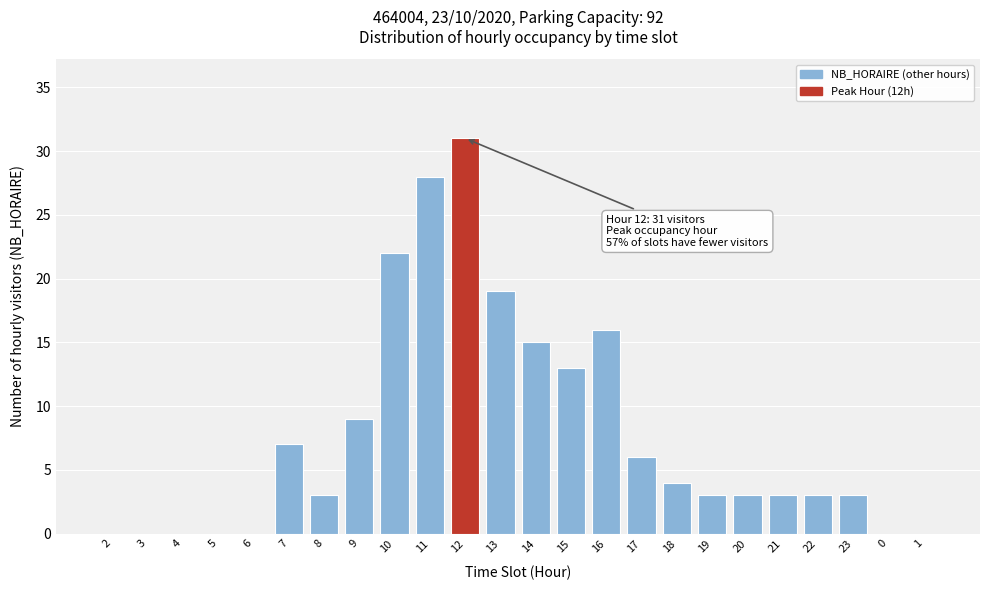

Reading right to left, transcribe all the data shown in this chart.

1=0	0=0	23=3	22=3	21=3	20=3	19=3	18=4	17=6	16=16	15=13	14=15	13=19	12=31	11=28	10=22	9=9	8=3	7=7	6=0	5=0	4=0	3=0	2=0